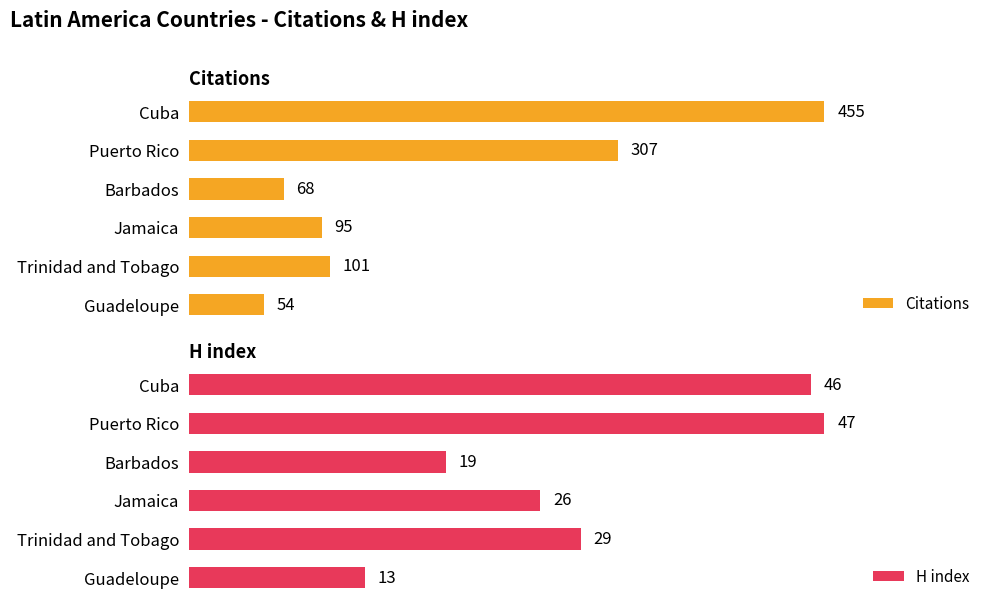

What is the greatest value displayed?

455